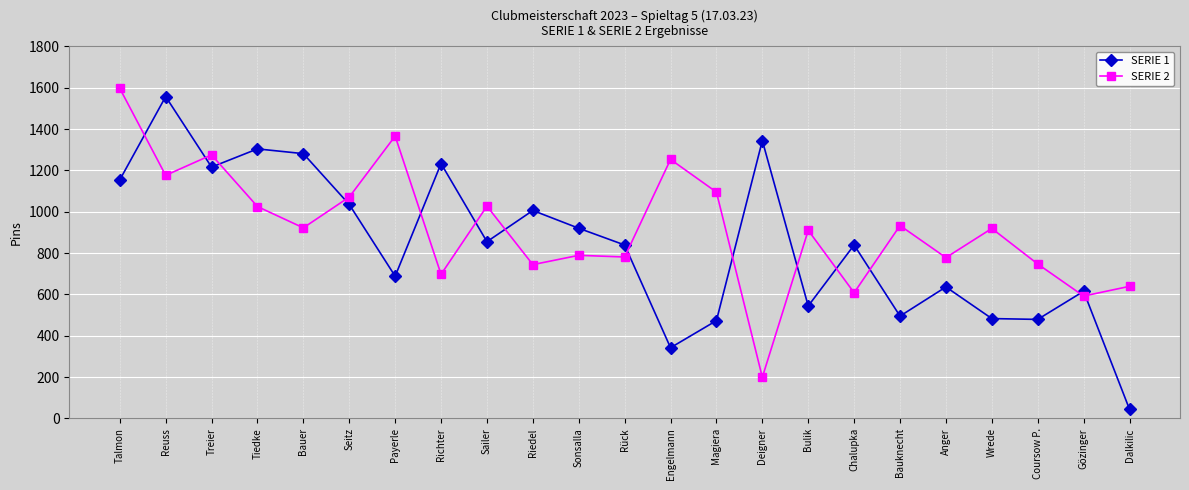

After their last crossing, which series has the higher values: SERIE 1 or SERIE 2?

SERIE 2